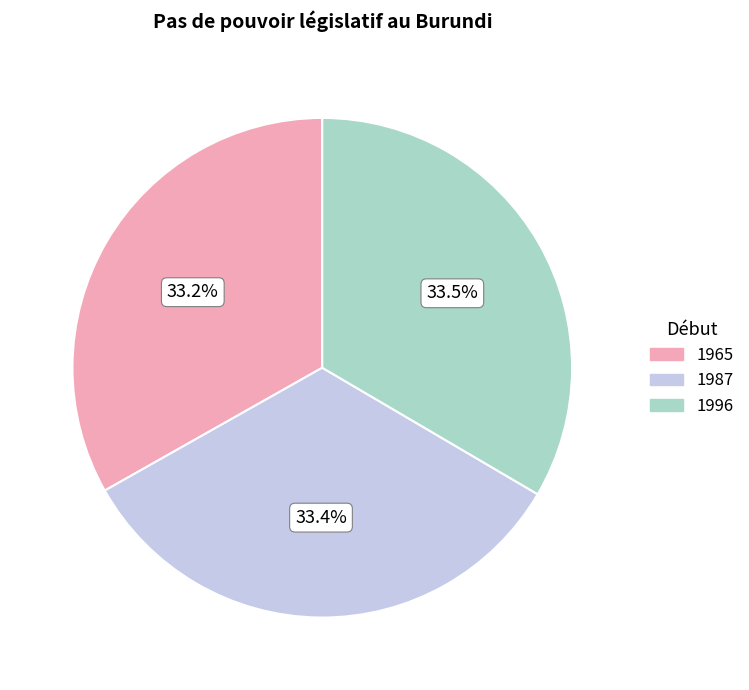

What is the ratio of the value at 1965 to the value at 1987?

1.0